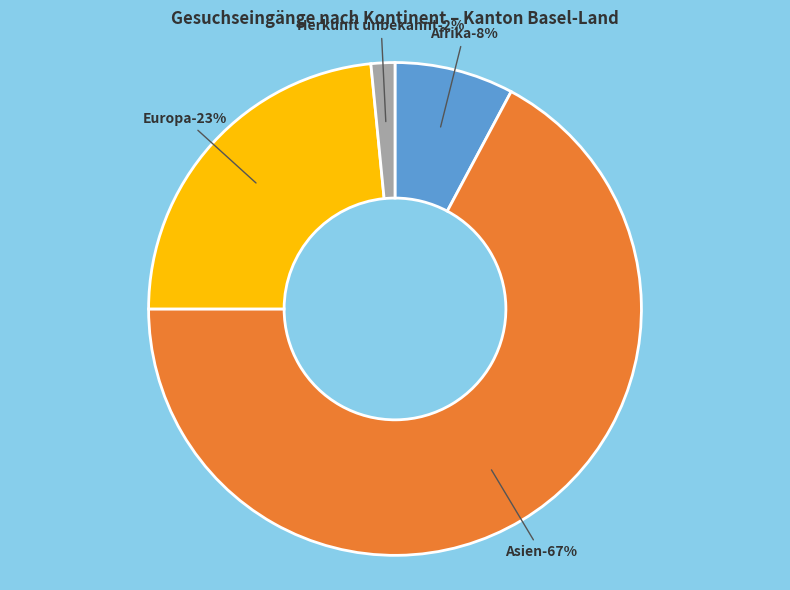

What is the majority slice?

Asien